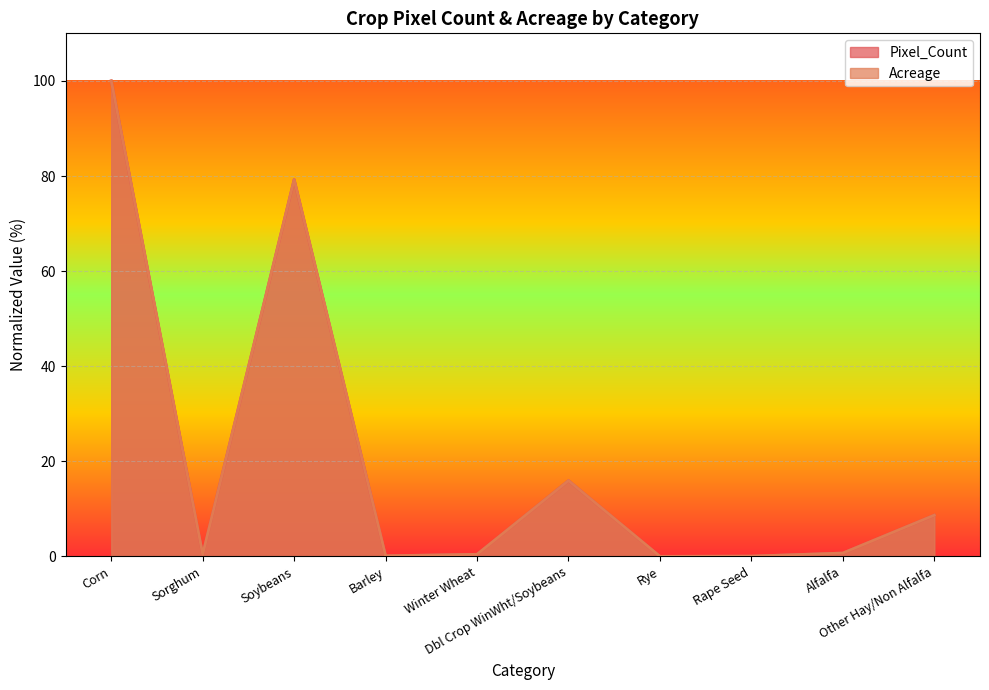

List the series in order of their peak value, highest first.

Pixel_Count, Acreage